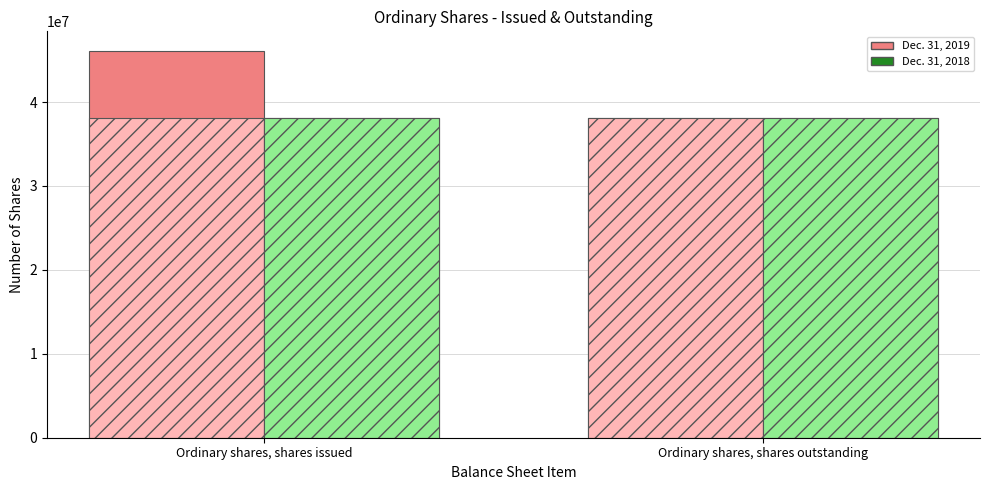

What is the maximum value shown in the chart?

46117631